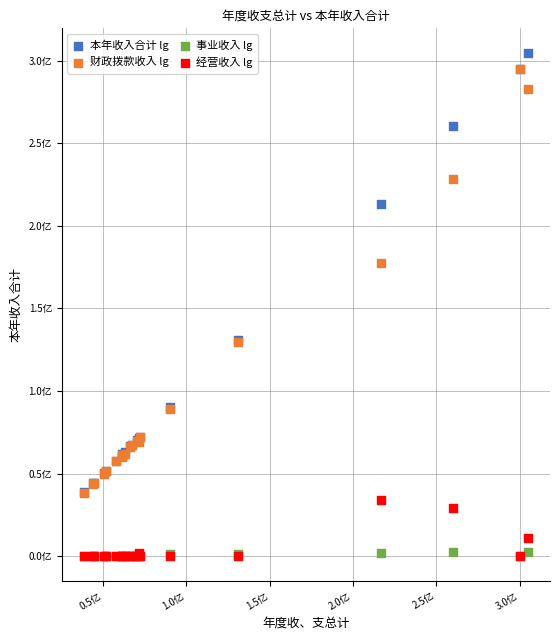

Which series has the largest Y range (max minus min)?

本年收入合计 lg